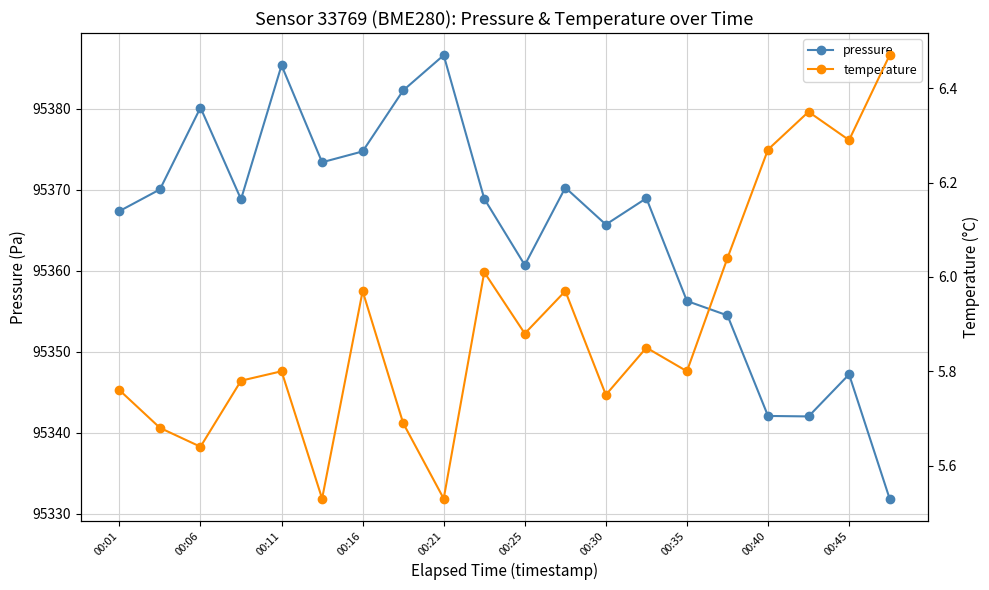

At which label does pressure reach its peak?

00:21